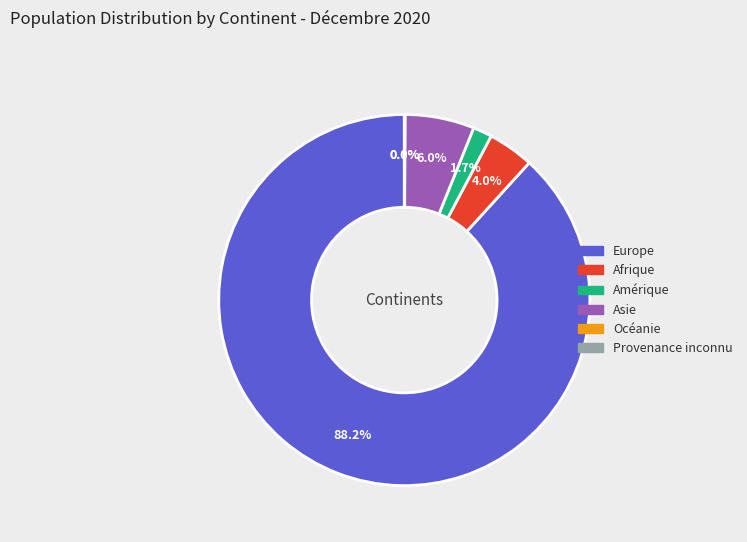

What is the majority slice?

Europe